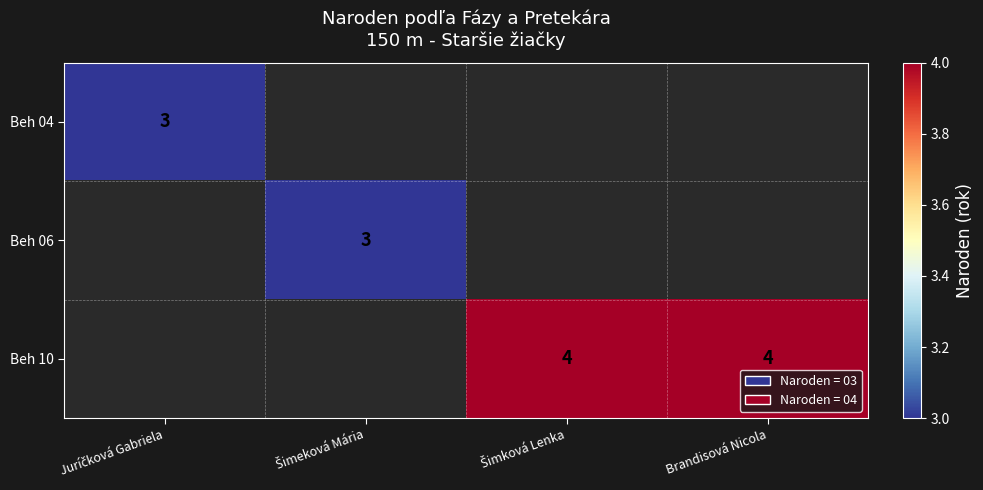

Rank the series at Brandisová Nicola from highest to lowest value.

Beh 04, Beh 06, Beh 10